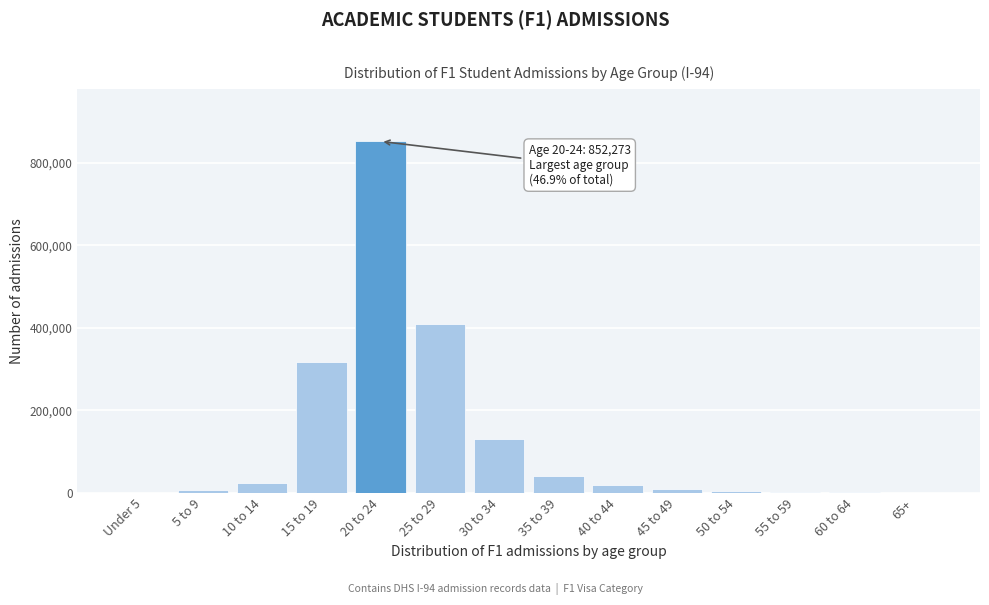

At which label is the value closest to 426195?

25 to 29